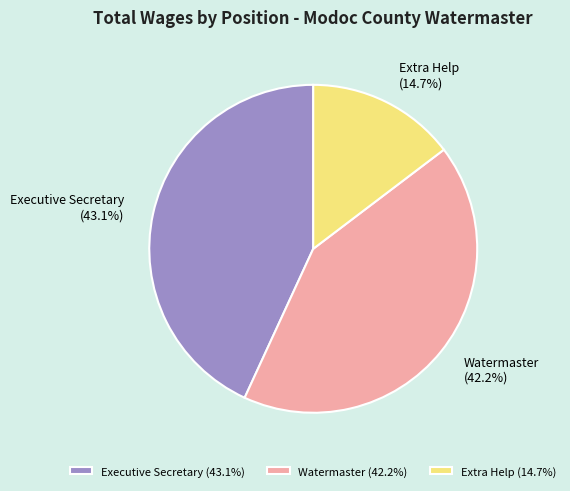

Does Watermaster represent more than half of the total?

No